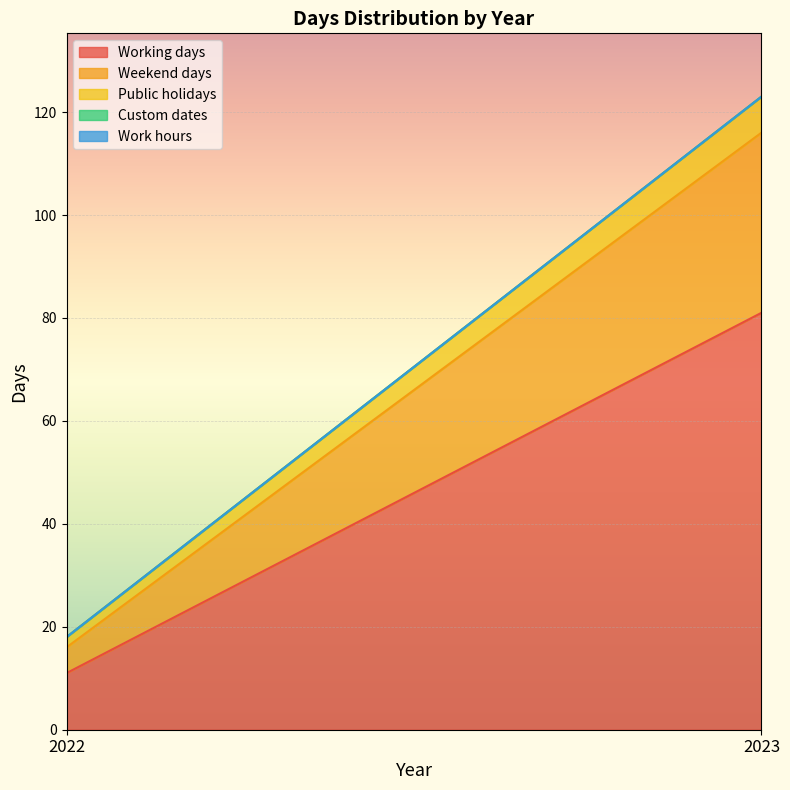

What is the difference between the maximum and minimum values in the Weekend days series?

30